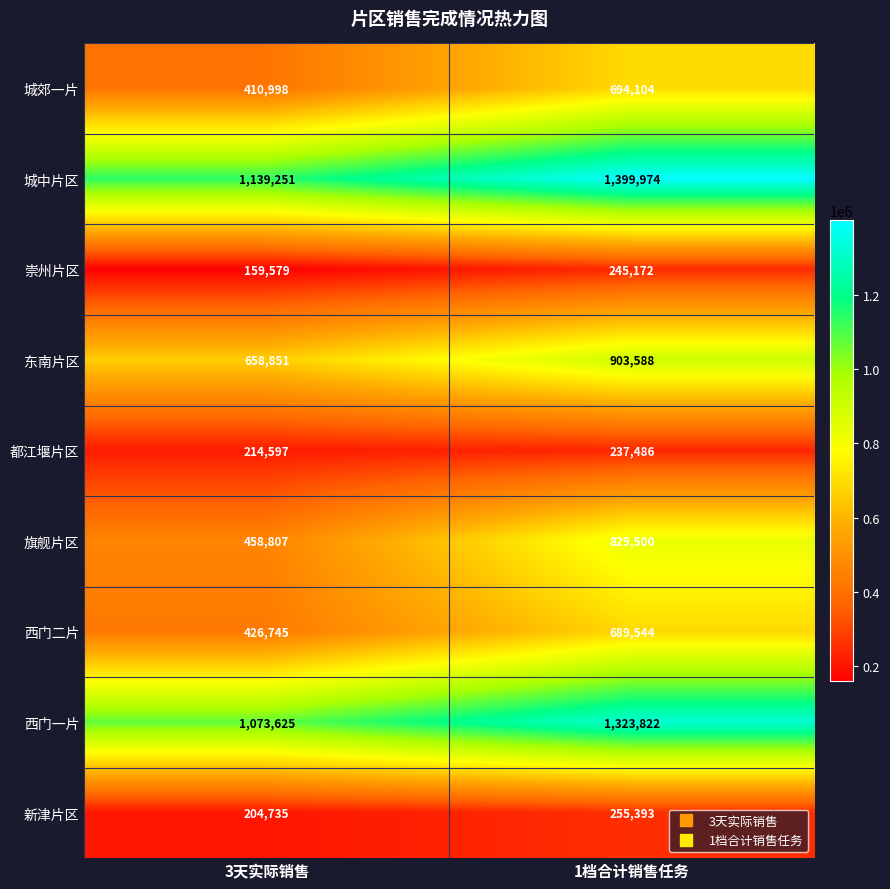

At 1档合计销售任务, list the series in order from largest to smallest.

城中片区, 西门一片, 东南片区, 旗舰片区, 城郊一片, 西门二片, 新津片区, 崇州片区, 都江堰片区